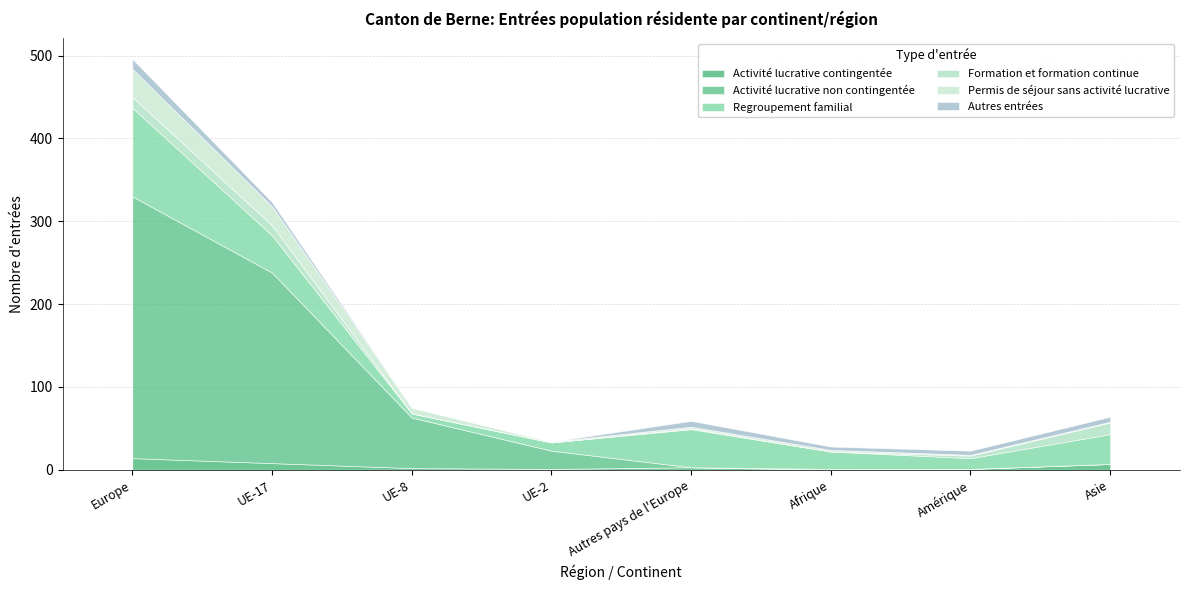

Which series changed the most between UE-17 and Autres pays de l'Europe?

Activité lucrative non contingentée